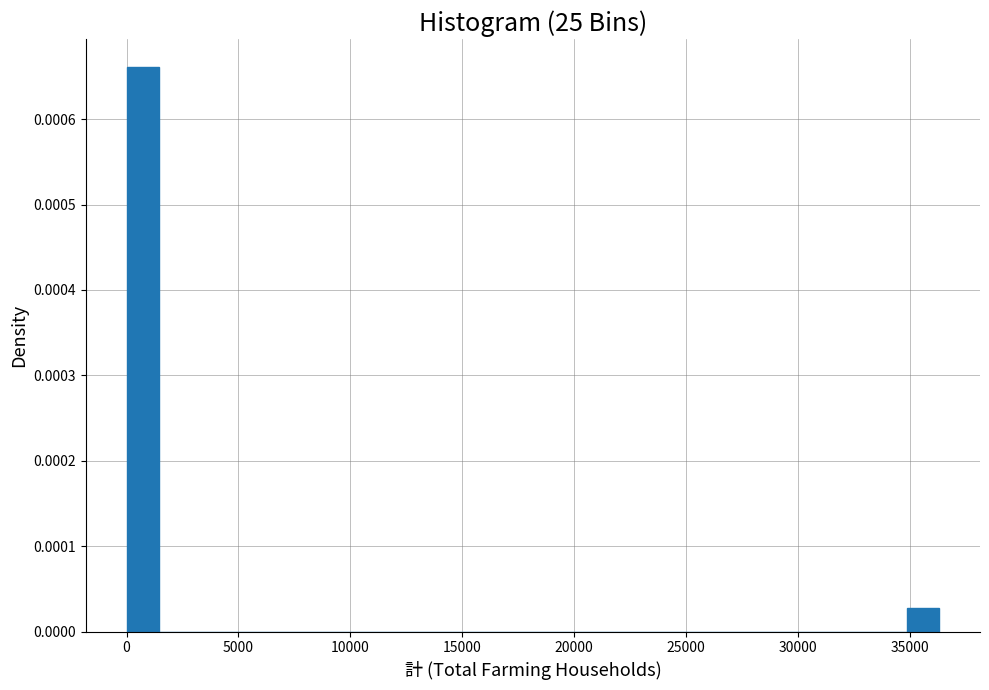

Read against the x-axis, roughly where is the centre of the tallest bar?

500